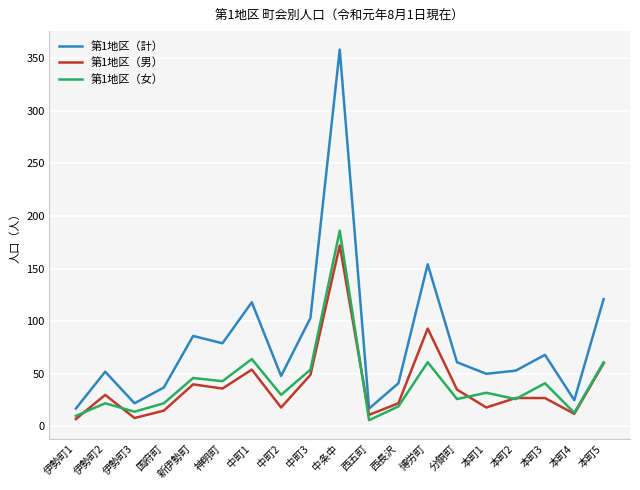

What is the difference between the 第1地区（男） values at 国府町 and 伊勢町2?

15